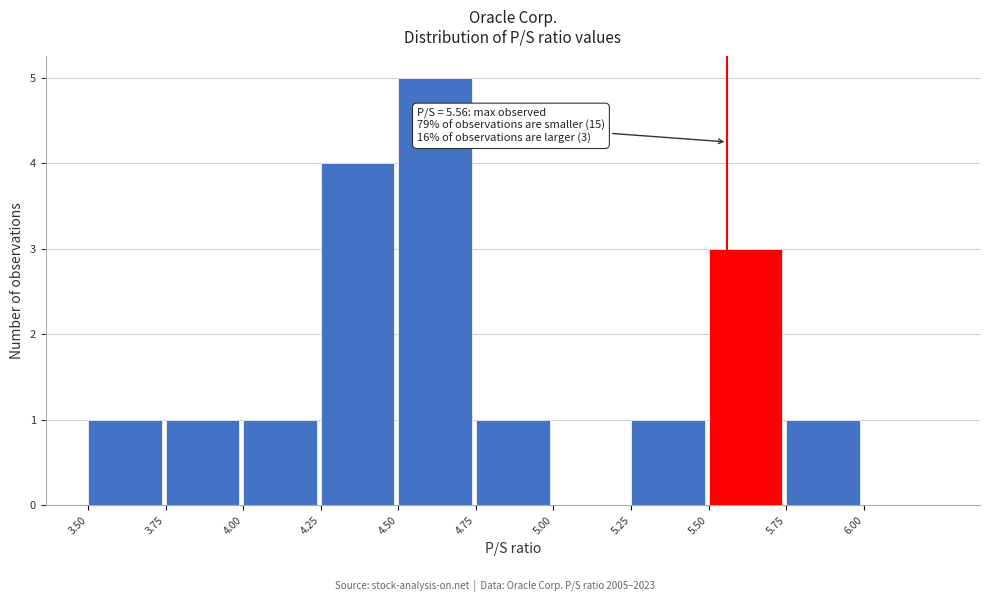

Over which range of the x-axis is the bar tallest?

4.50 to 4.75